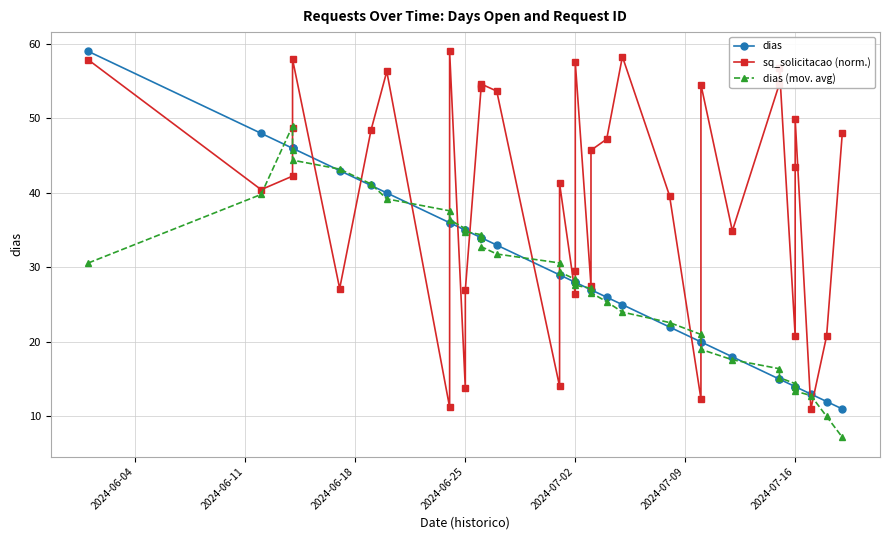

Which series has the largest range (max minus min)?

dias